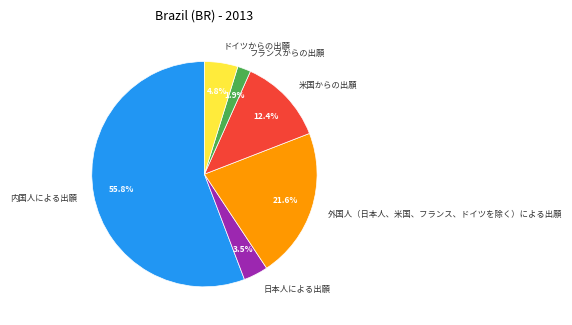

Between 外国人（日本人、米国、フランス、ドイツを除く）による出願 and ドイツからの出願, which is larger?

外国人（日本人、米国、フランス、ドイツを除く）による出願